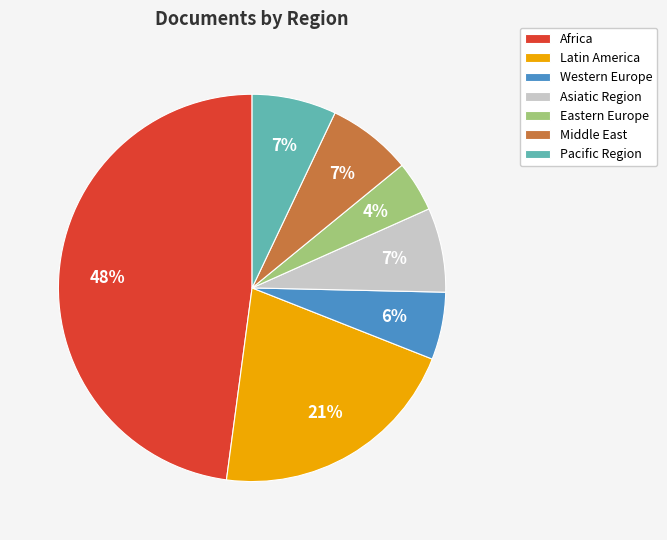

What is the smallest slice in the pie chart?

Eastern Europe